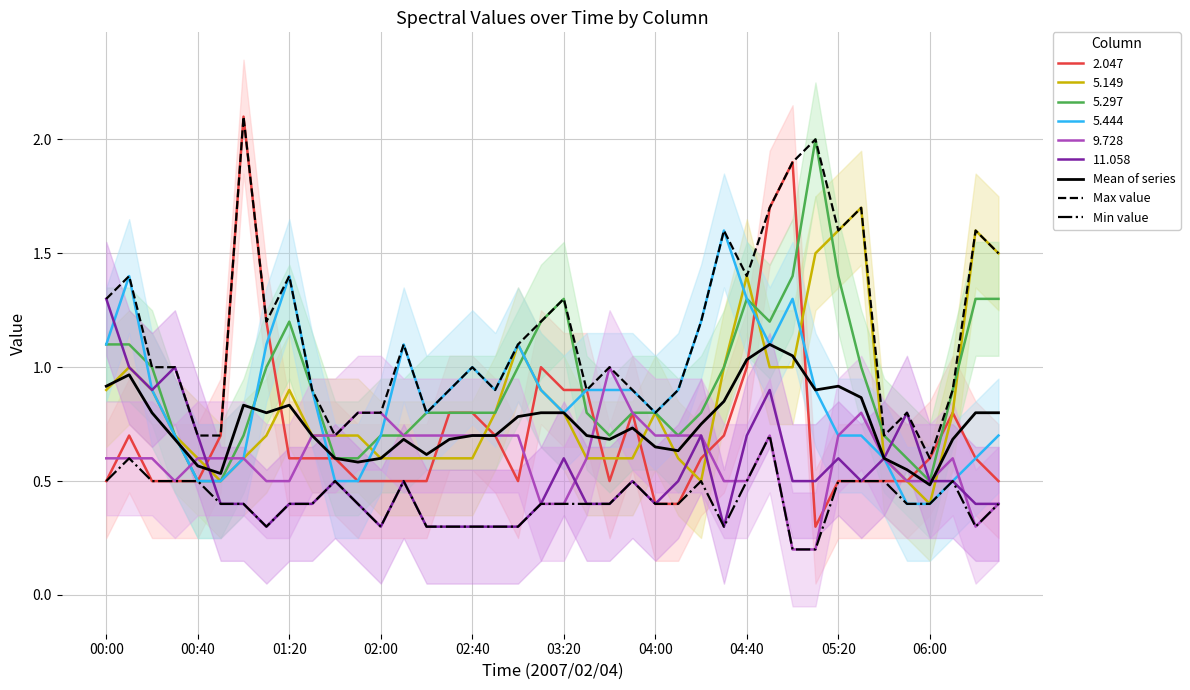

True or false: Mean of series has a value of 0.7 at 17.

True